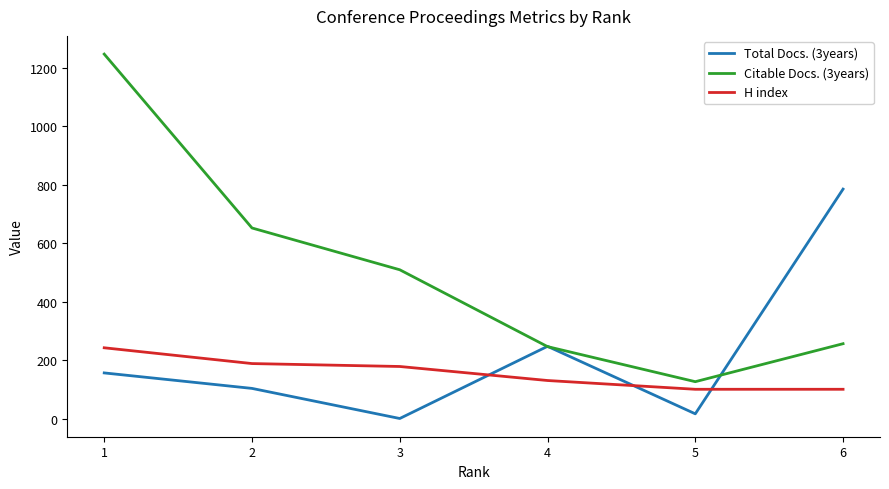

At how many categories does at least one series exceed 481?

4